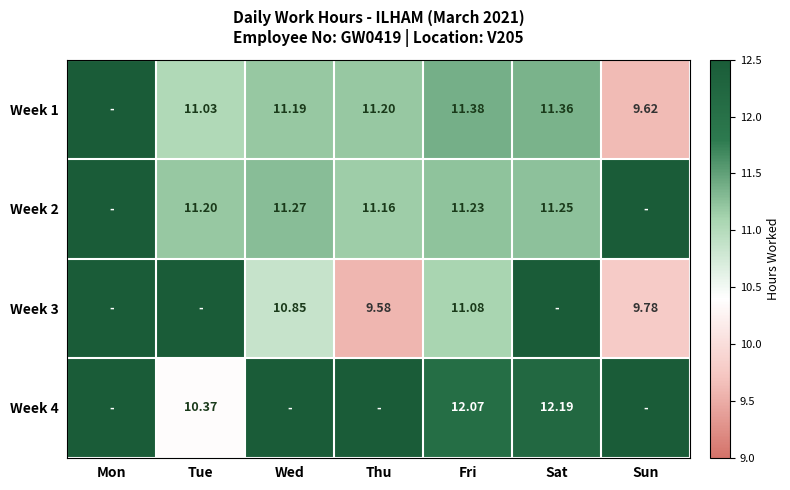

At Fri, list the series in order from smallest to largest.

Week 3, Week 2, Week 1, Week 4